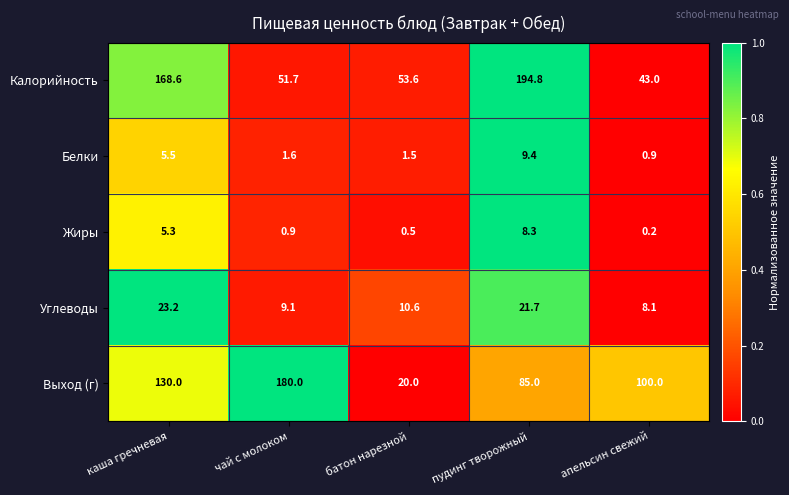

Rank the categories by Жиры value from lowest to highest.

апельсин свежий, батон нарезной, чай с молоком, каша гречневая, пудинг творожный